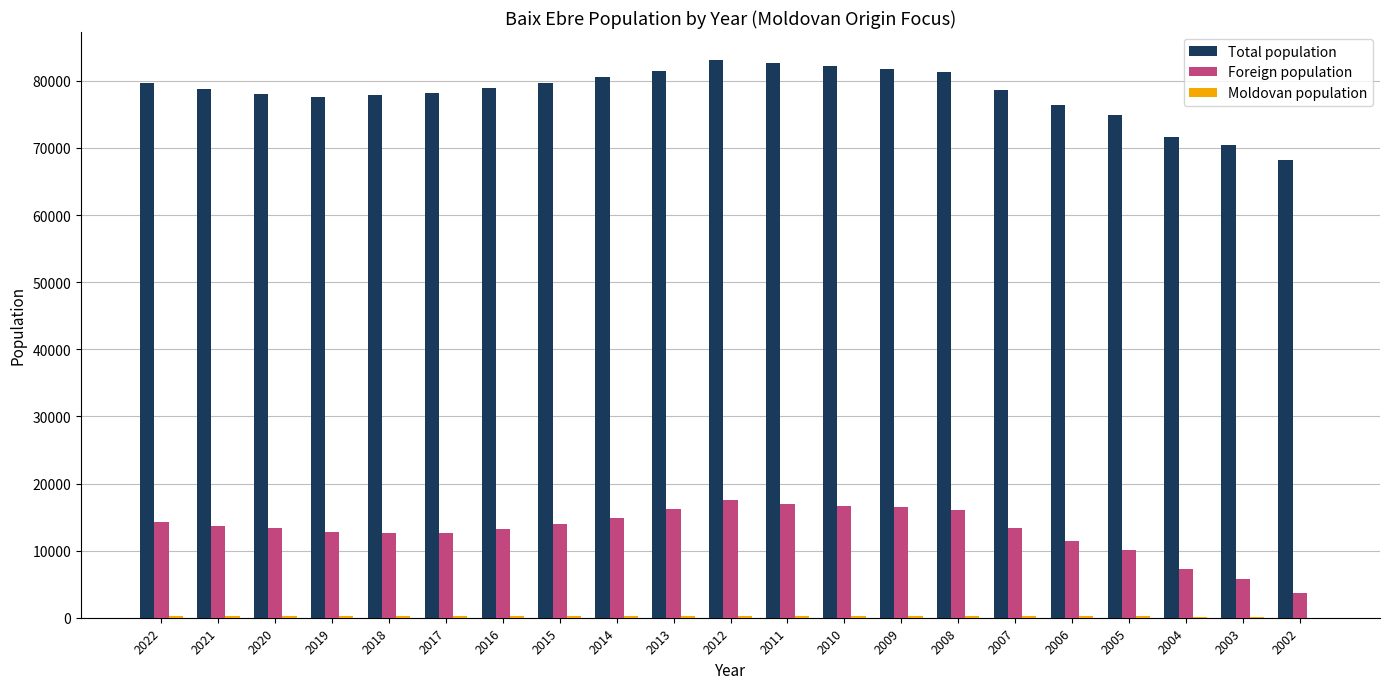

The Total population series shows 77868 at 2018. True or false?

True